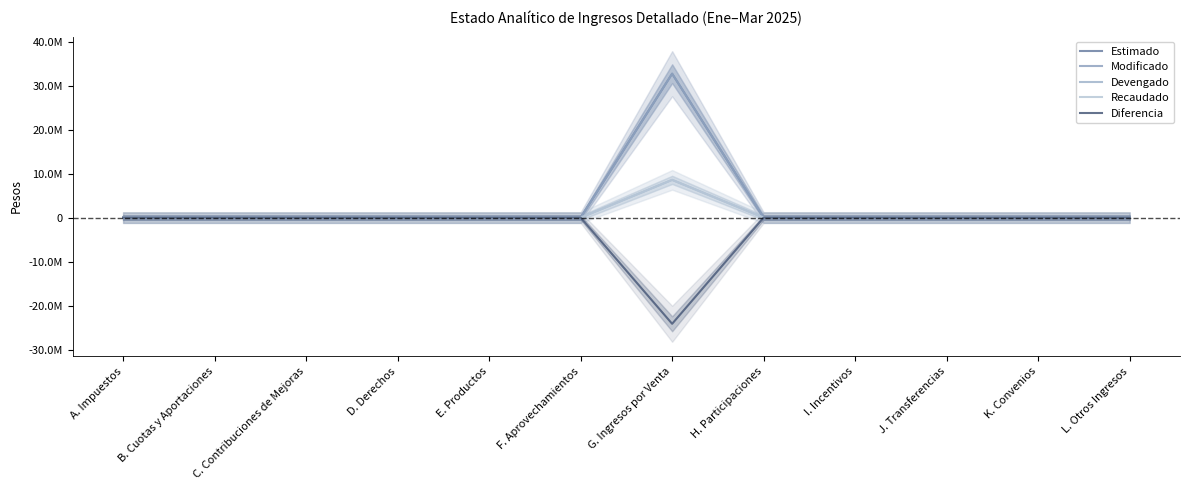

At H. Participaciones, list the series in order from smallest to largest.

Estimado, Modificado, Devengado, Recaudado, Diferencia